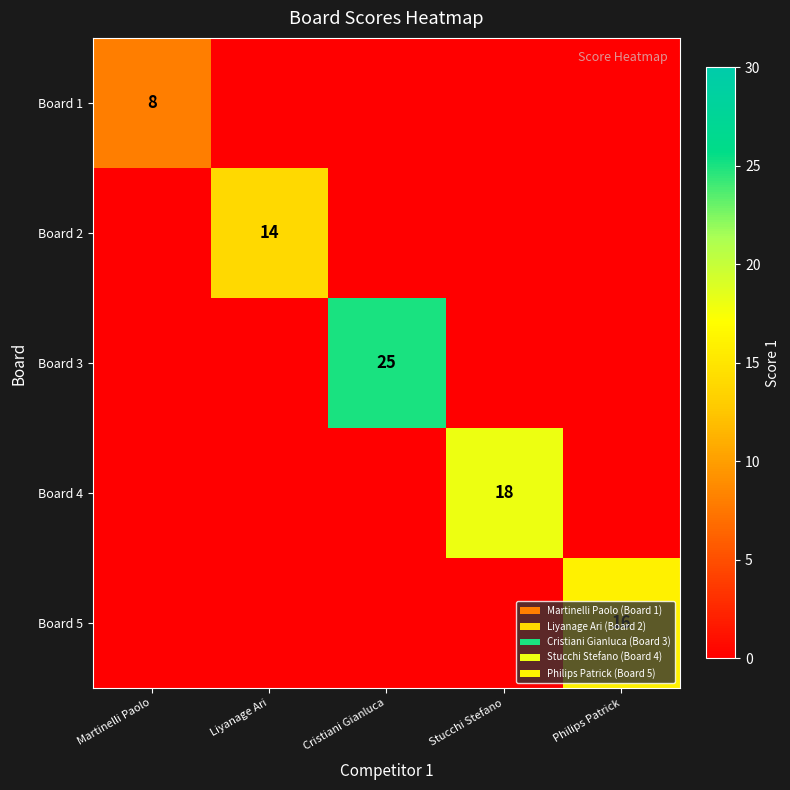

The Board 5 series shows 16 at Philips Patrick. True or false?

True